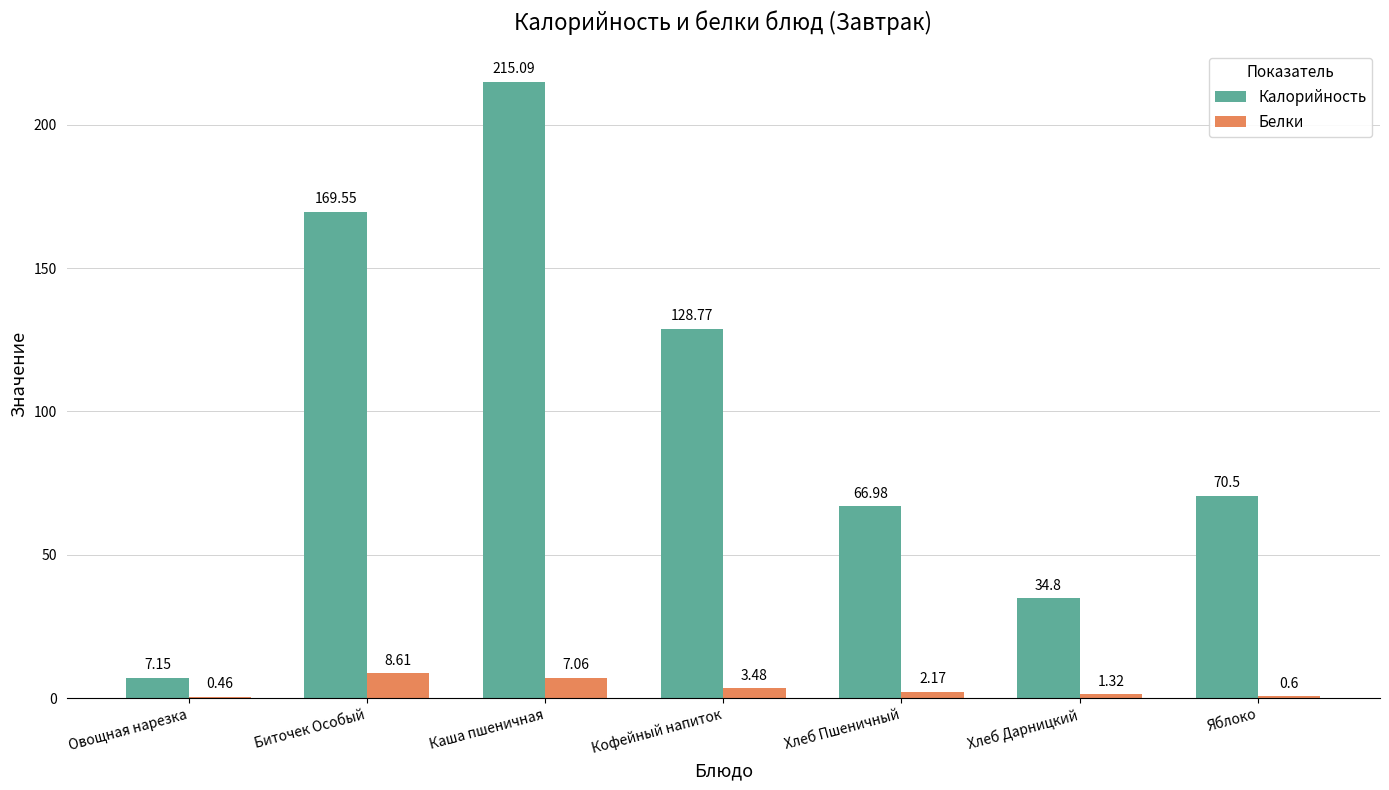

Are the bars horizontal?

No